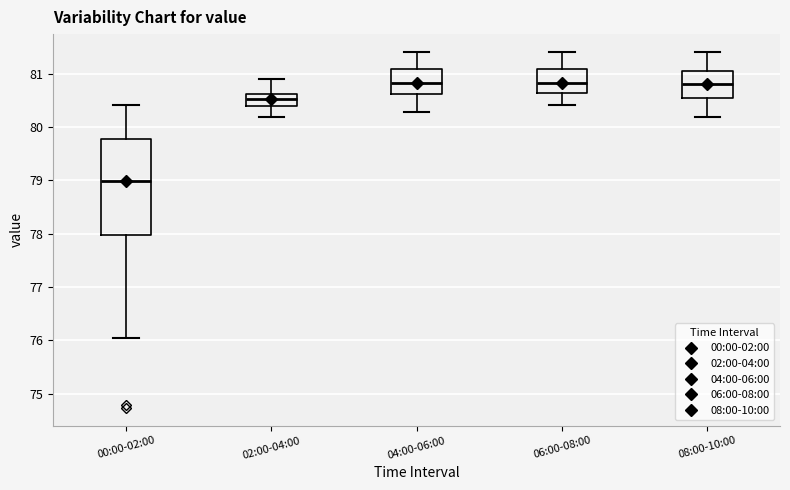

Which box has the lowest median line?

00:00-02:00